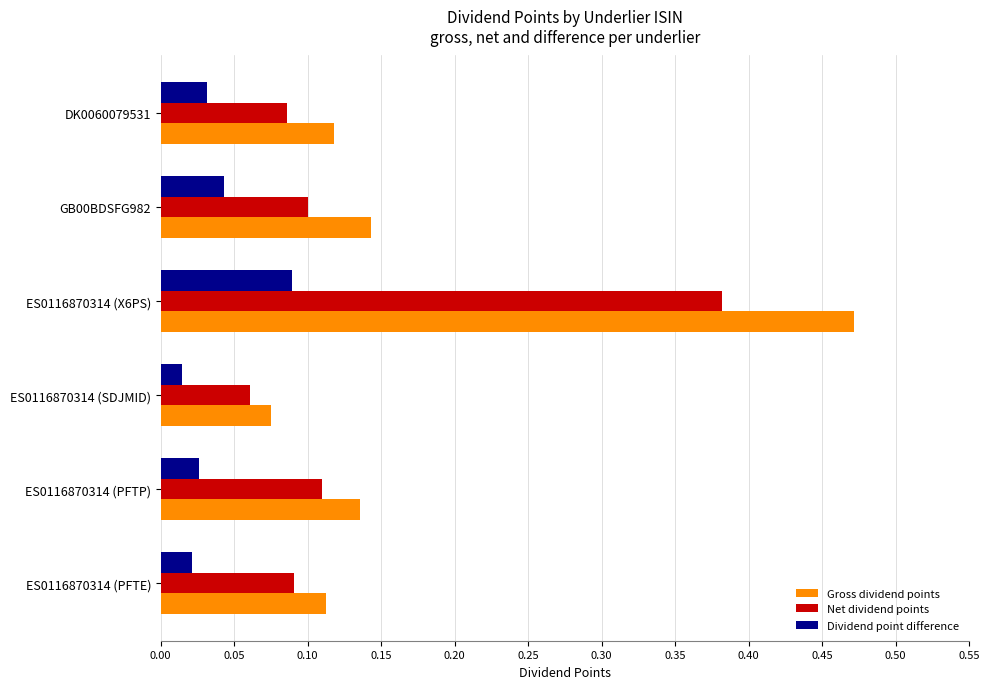

List the labels in order of Net dividend points value, largest first.

ES0116870314 (X6PS), ES0116870314 (PFTP), GB00BDSFG982, ES0116870314 (PFTE), DK0060079531, ES0116870314 (SDJMID)